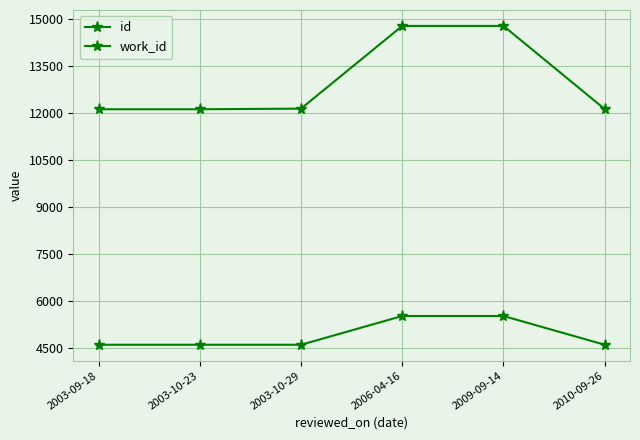

How many lines are shown in the chart?

2